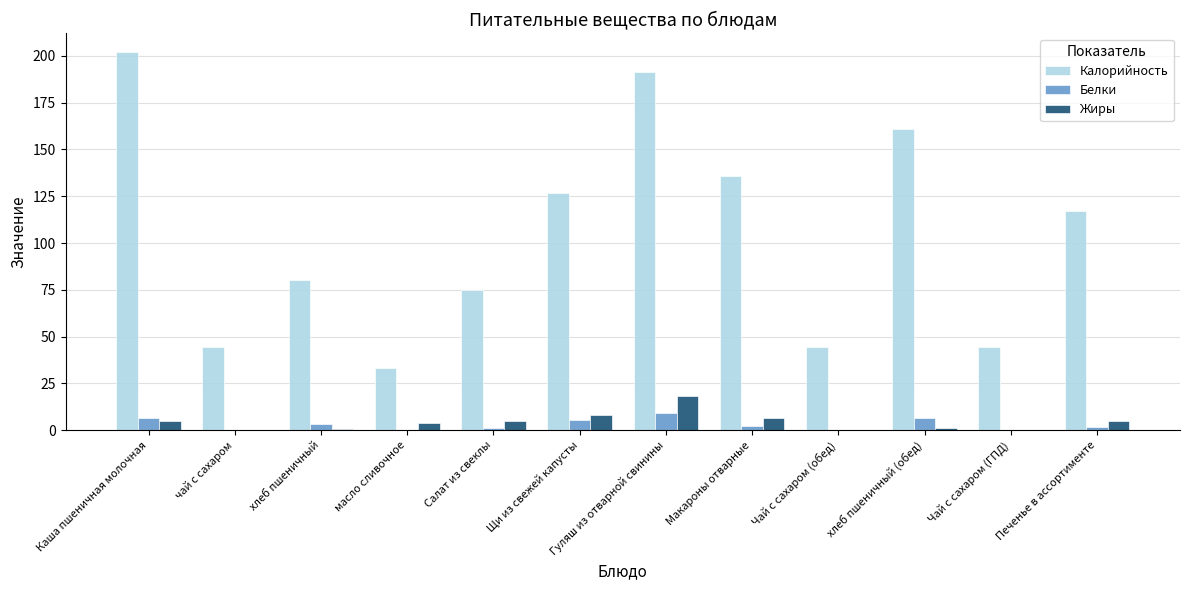

The value of Калорийность at Каша пшеничная молочная is 273.0. True or false?

False